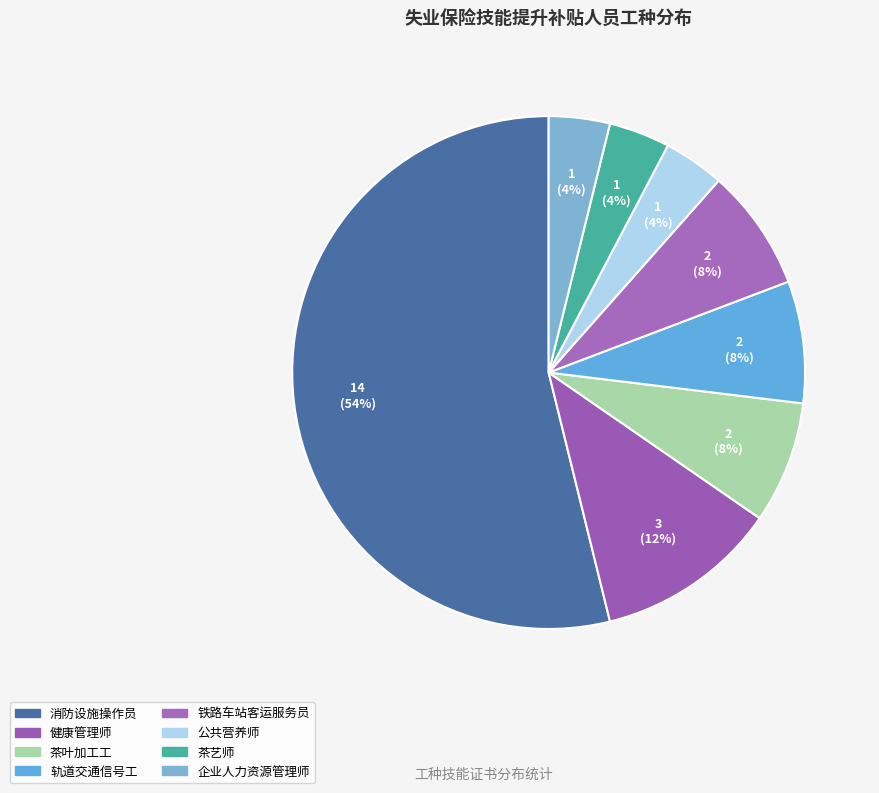

What is the majority slice?

消防设施操作员